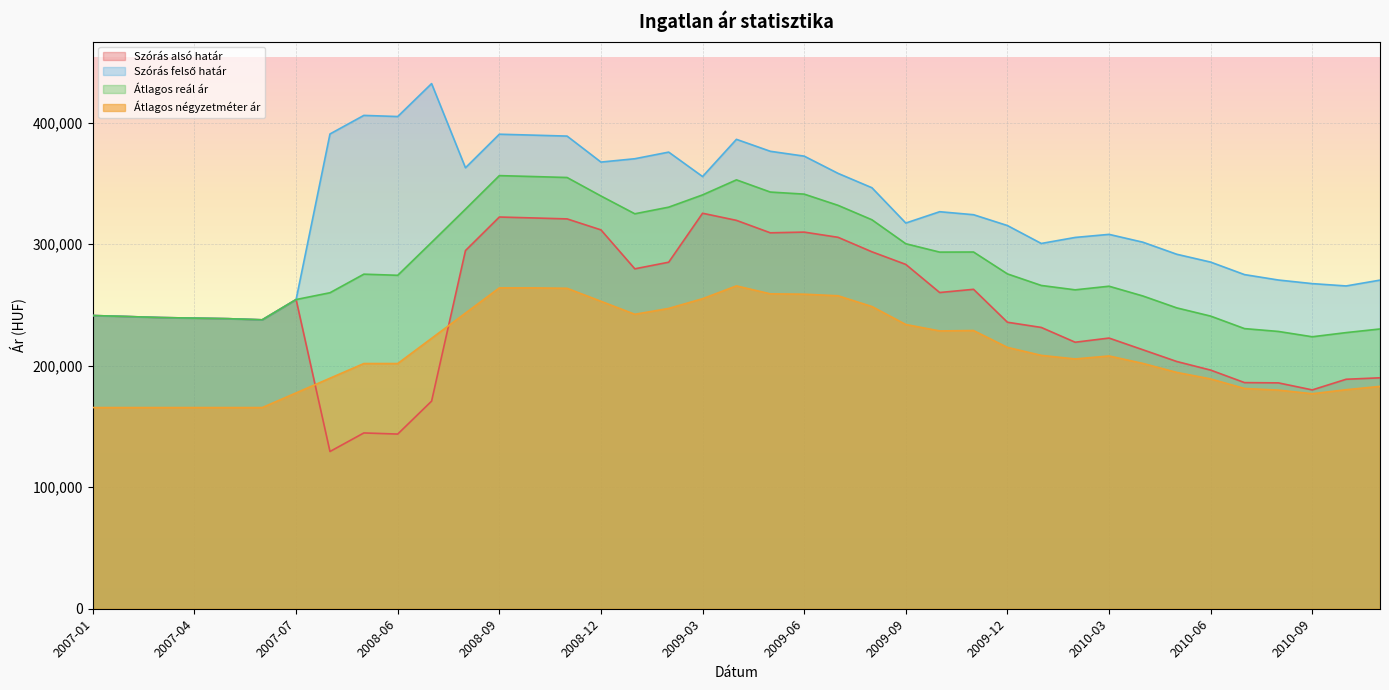

Rank the series by their average value, from lowest to highest.

Átlagos négyzetméter ár, Szórás alsó határ, Átlagos reál ár, Szórás felső határ